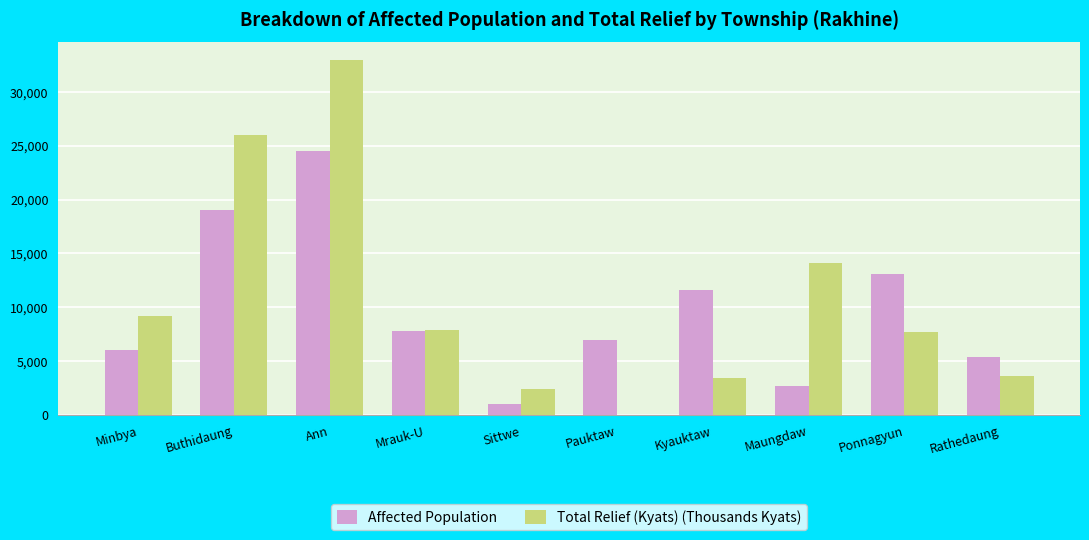

The value of Total Relief (Kyats) (Thousands Kyats) at Pauktaw is 0.0. True or false?

True